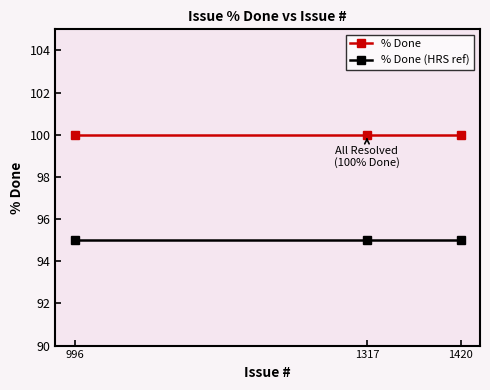

At how many categories does at least one series exceed 98?

3